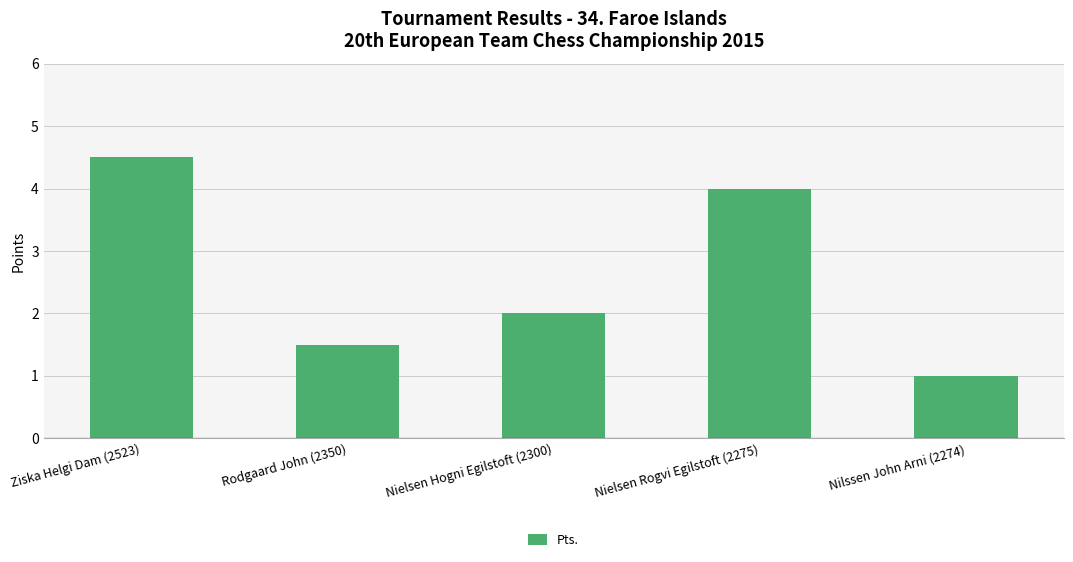

What is the difference between the second highest and minimum values?

3.0